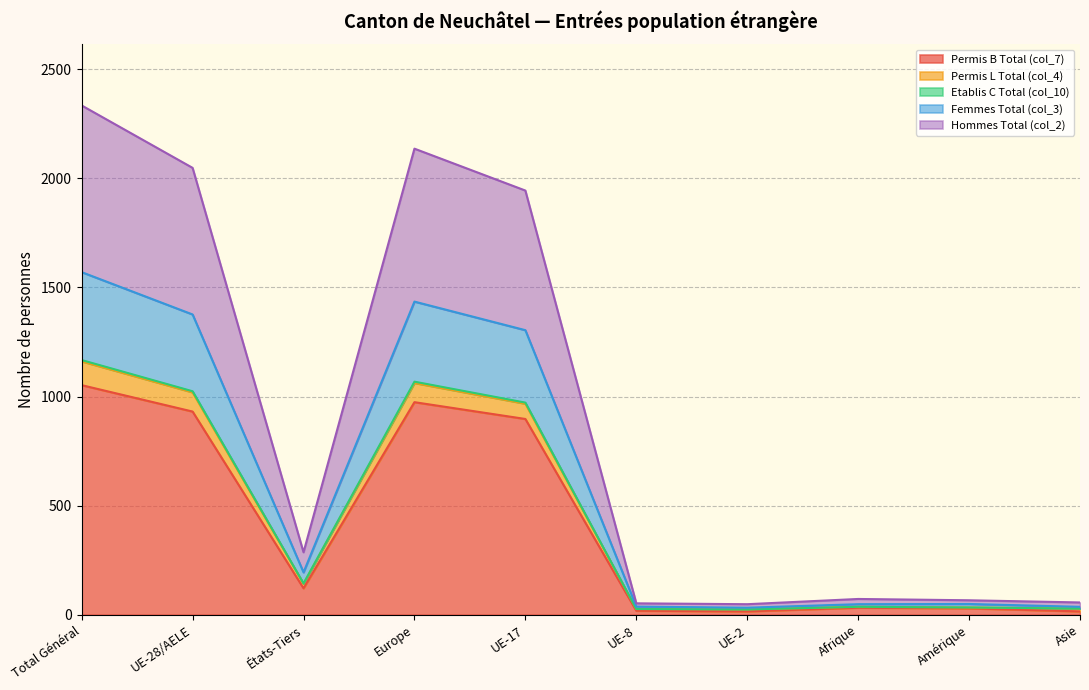

What is the minimum value for Hommes Total (col_2)?

24